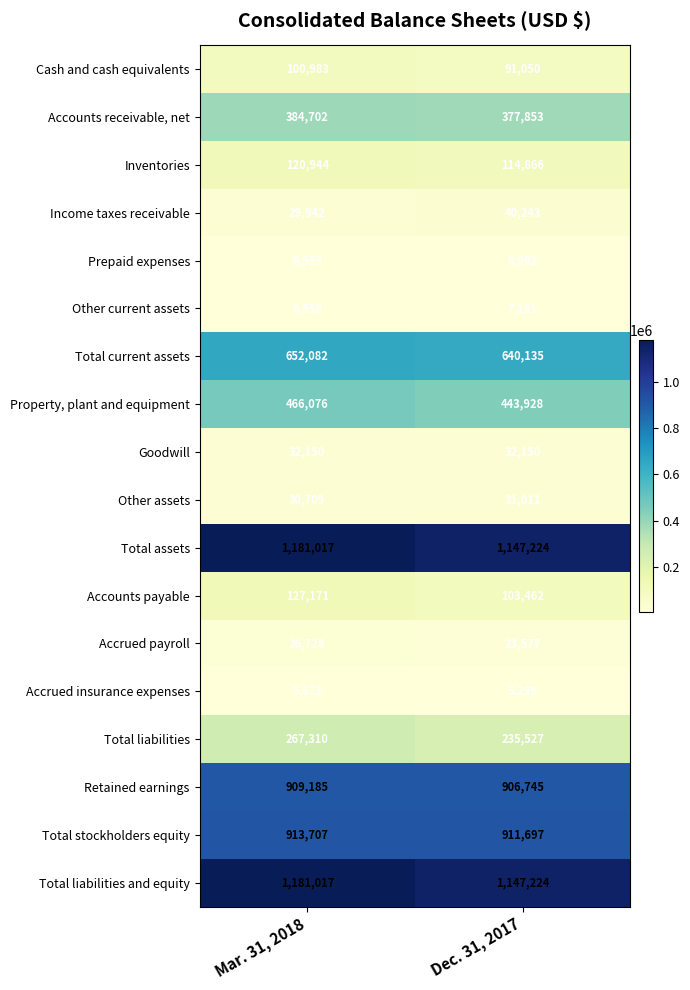

What is the spread (max minus min) of values at Dec. 31, 2017?

1141925